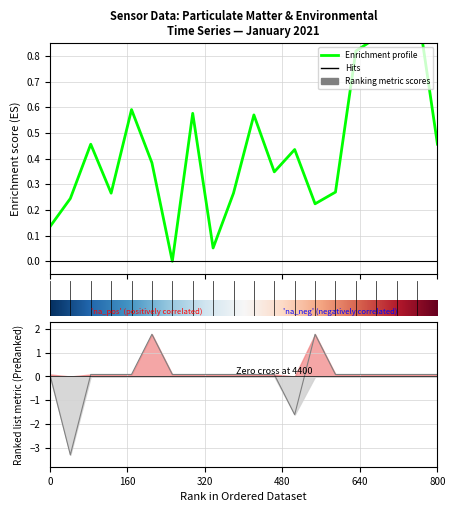

What is the value of the SDS_P1 point at the 4th from the left?

0.3